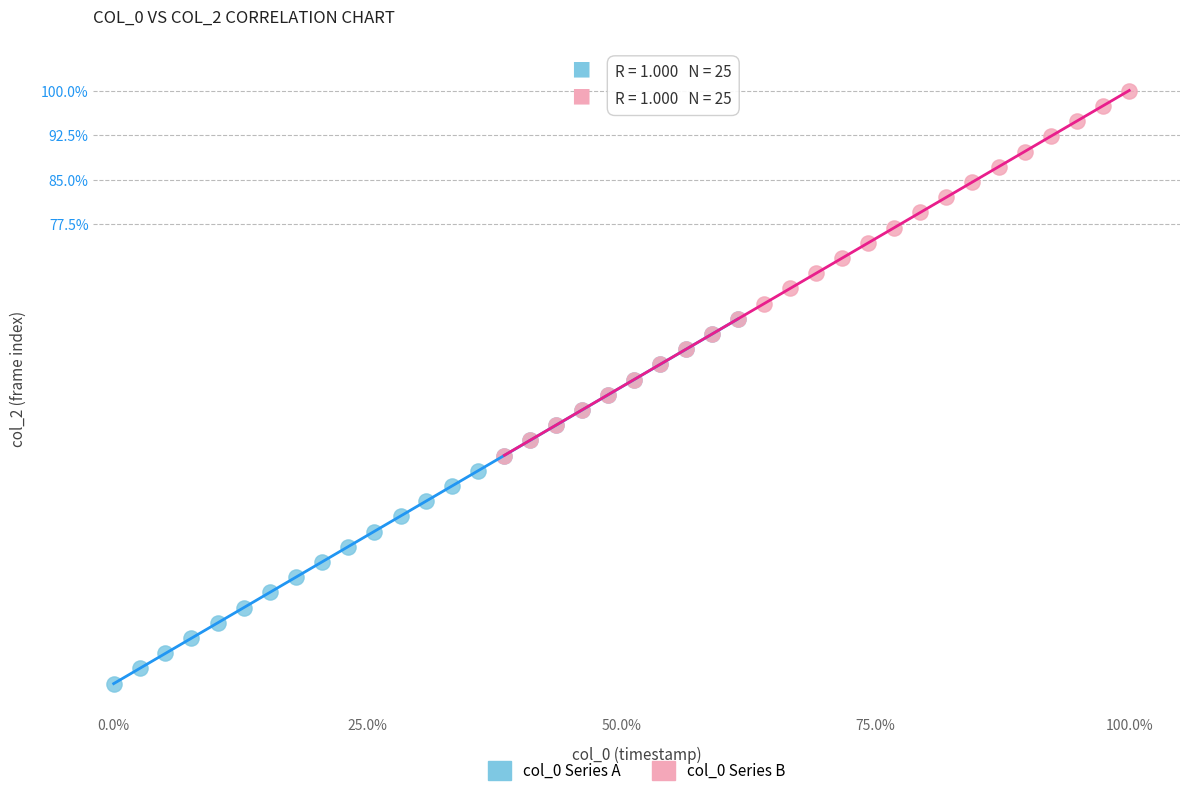

Which series contains the lowest Y value?

col_0 Series A